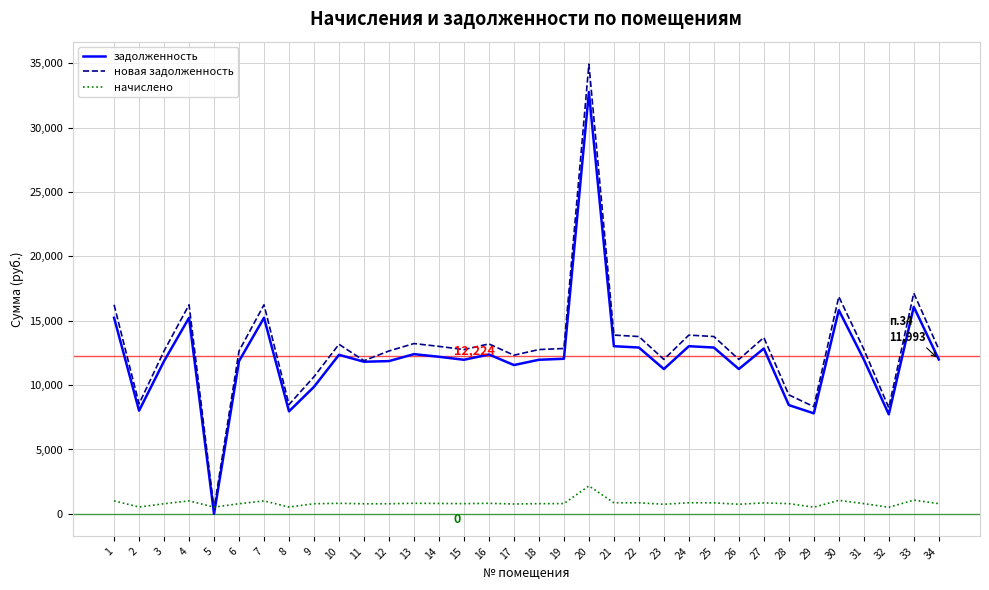

Where is the first local maximum for задолженность?

4